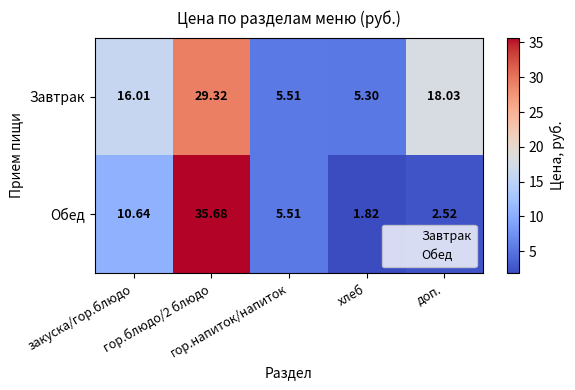

Which series has the largest range (max minus min)?

Обед